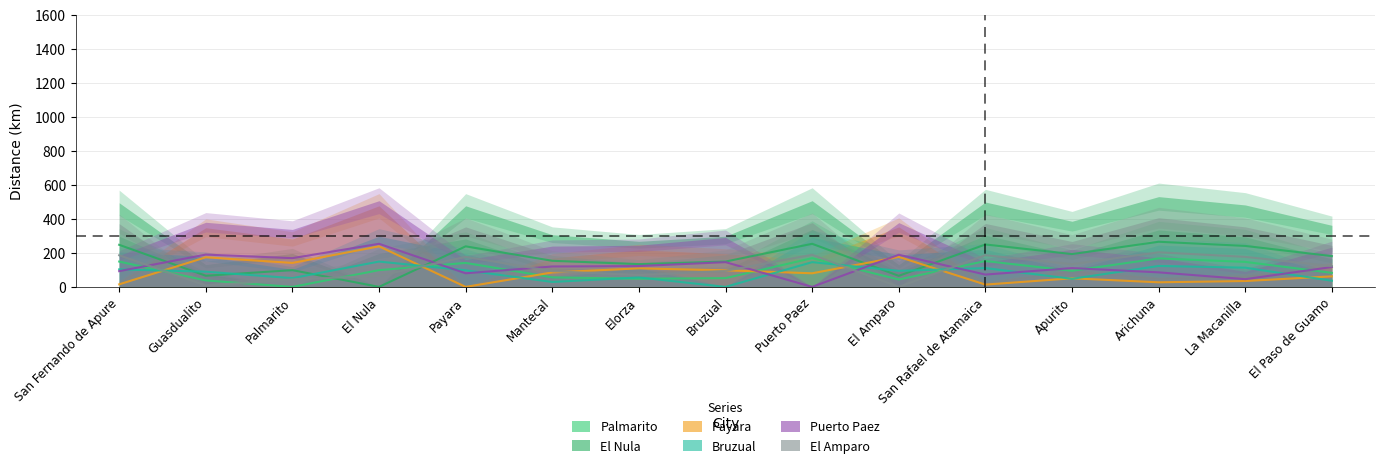

What is the label of the 3rd point from the left?

Palmarito